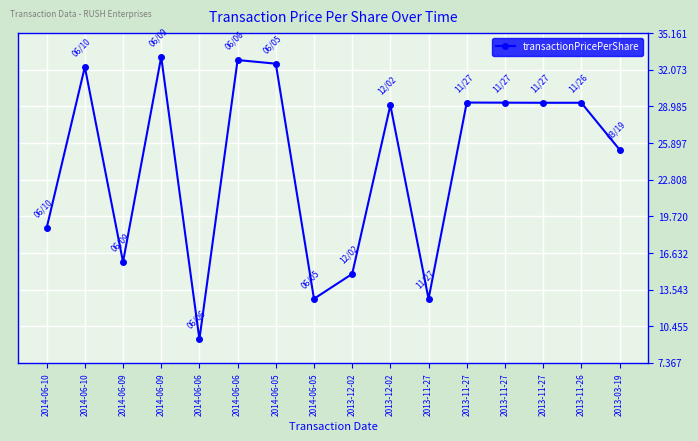

What is the change in value from 2014-06-05 to 2013-11-26?

-3.3